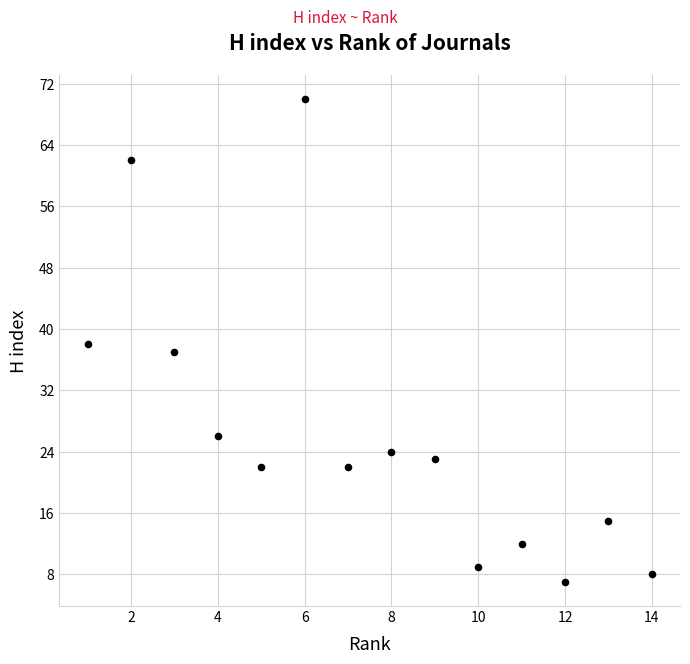

What is the range of X values (max minus min)?

13